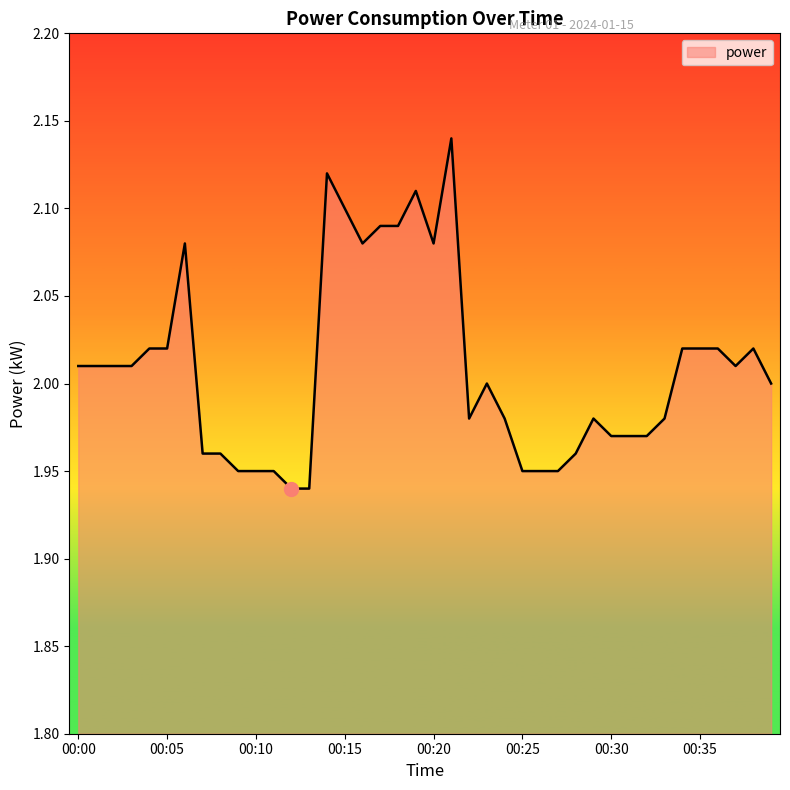

List the labels in order of value, smallest first.

00:12, 00:13, 00:09, 00:10, 00:11, 00:25, 00:26, 00:27, 00:07, 00:08, 00:28, 00:30, 00:31, 00:32, 00:22, 00:24, 00:29, 00:33, 00:23, 00:39, 00:00, 00:01, 00:02, 00:03, 00:37, 00:04, 00:05, 00:34, 00:35, 00:36, 00:38, 00:06, 00:16, 00:20, 00:17, 00:18, 00:15, 00:19, 00:14, 00:21